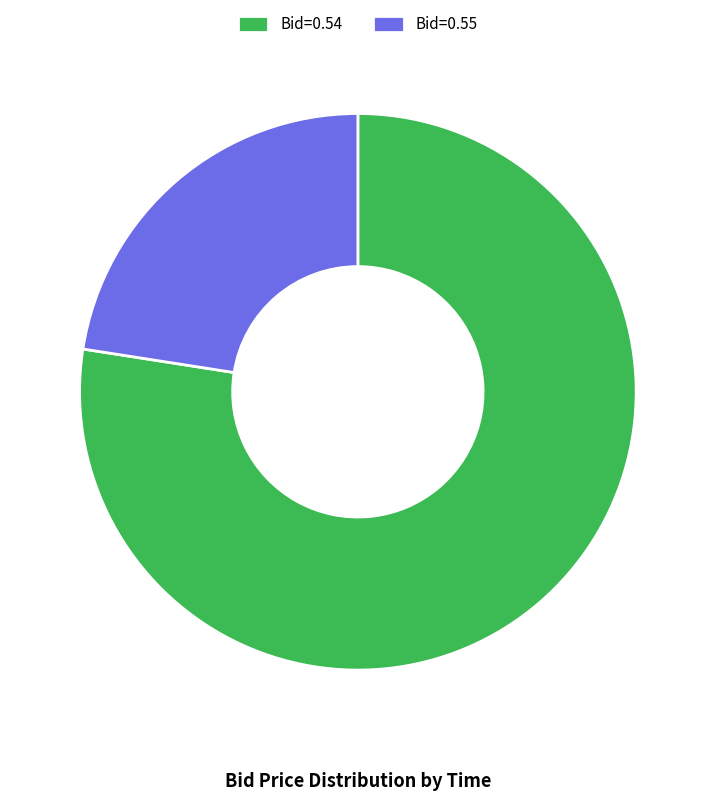

Rank the categories by value from lowest to highest.

Bid=0.55, Bid=0.54